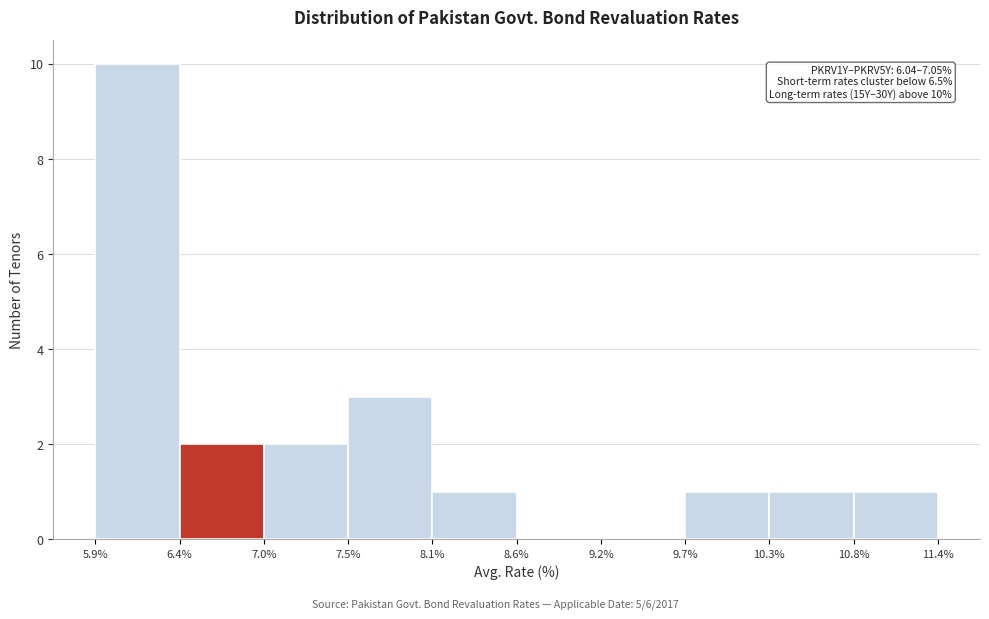

Over which range of the x-axis is the bar tallest?

5.9% to 6.4%